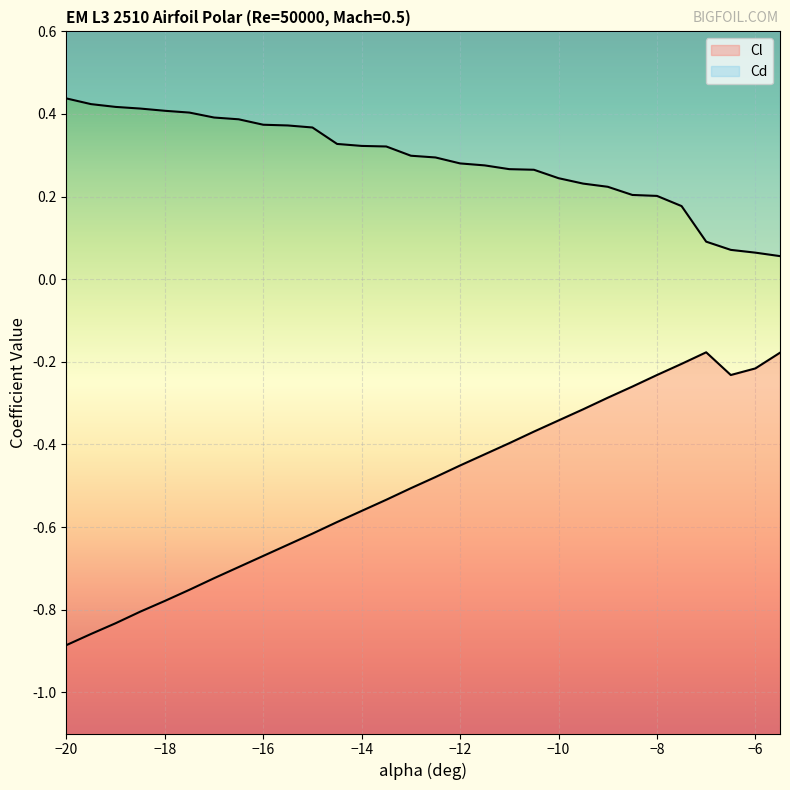

List the series in order of their peak value, highest first.

Cd, Cl